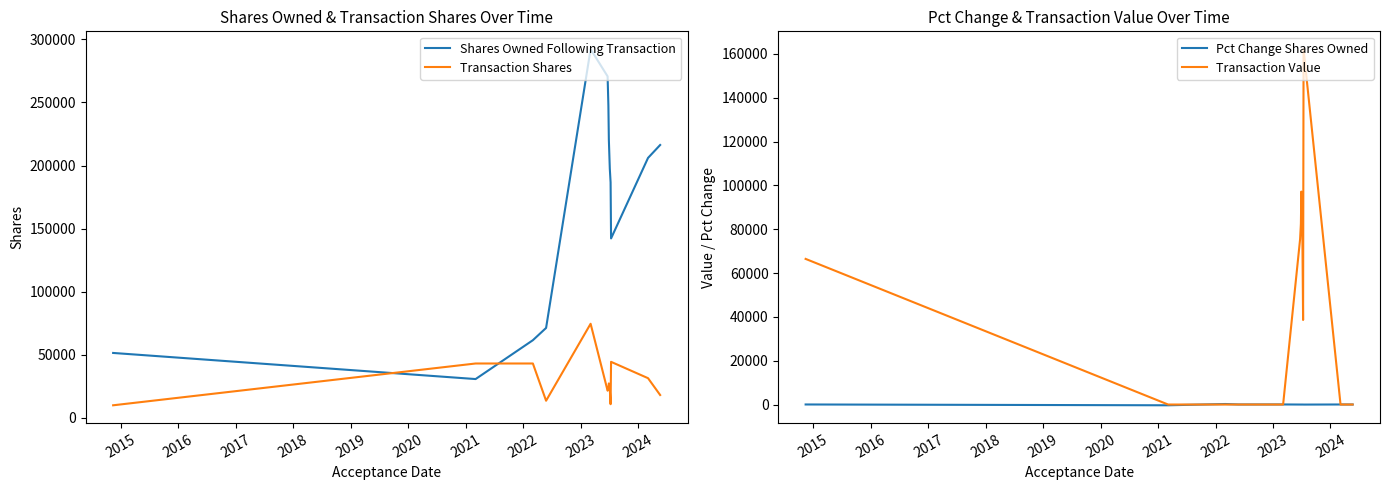

What is the highest value of the Transaction Value series?

162165